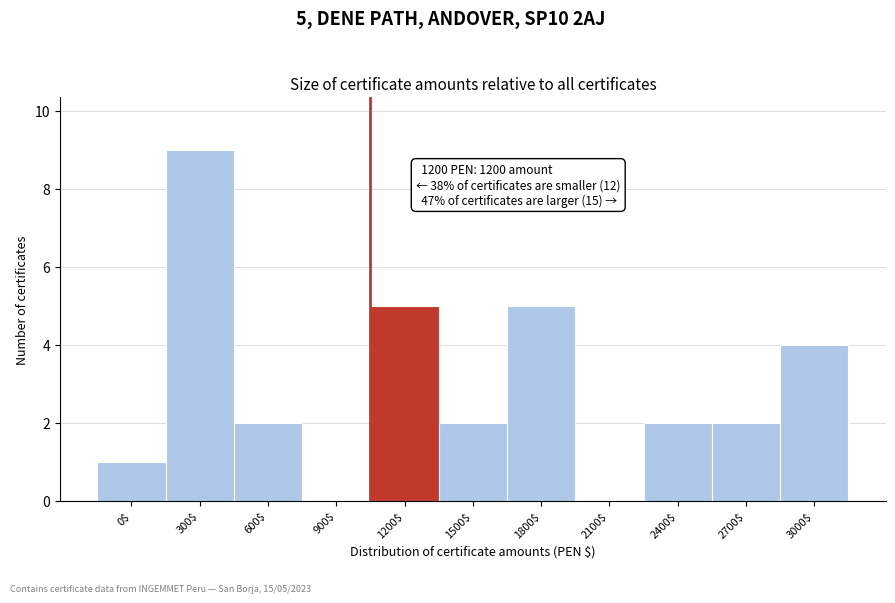

What is the maximum value shown in the chart?

9